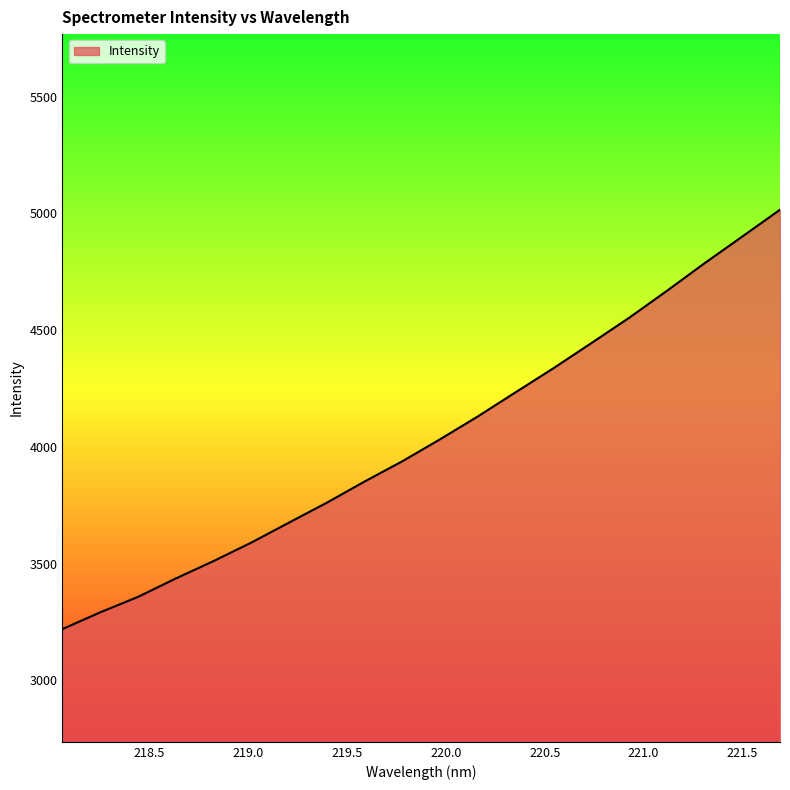

How many lines are shown in the chart?

1